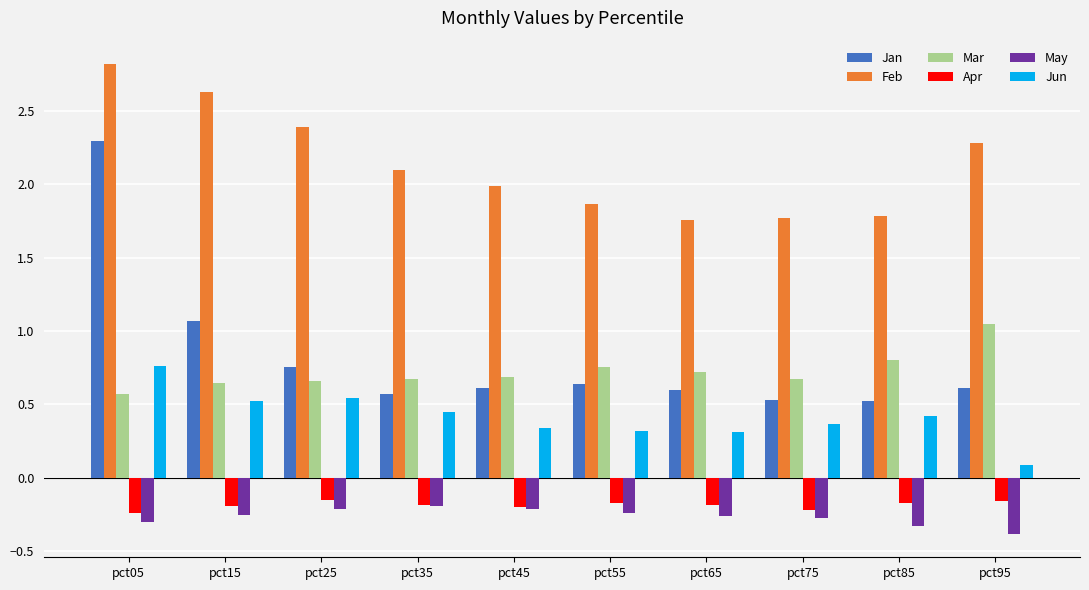

Rank the series by their maximum value, from highest to lowest.

Feb, Jan, Mar, Jun, Apr, May